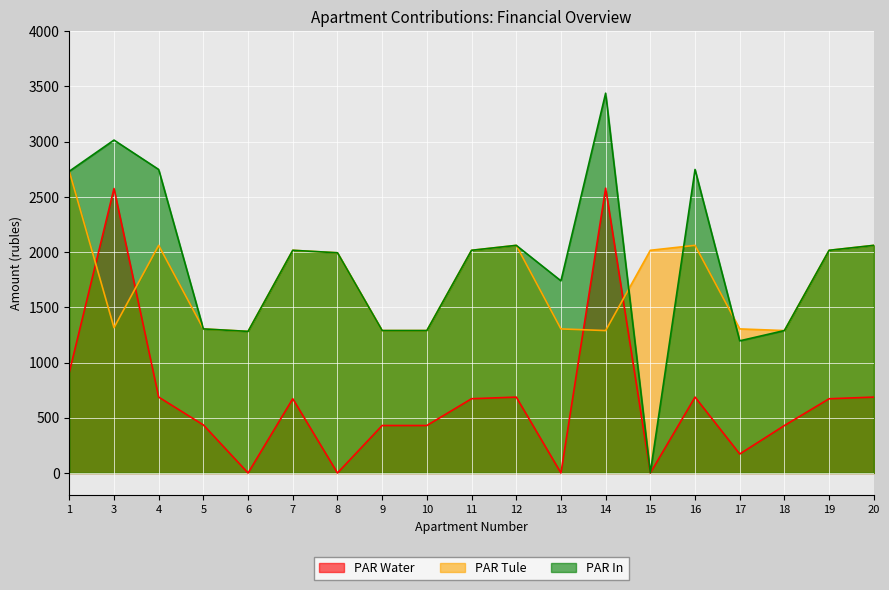

True or false: PAR In has more than 1 interior local peaks.

True